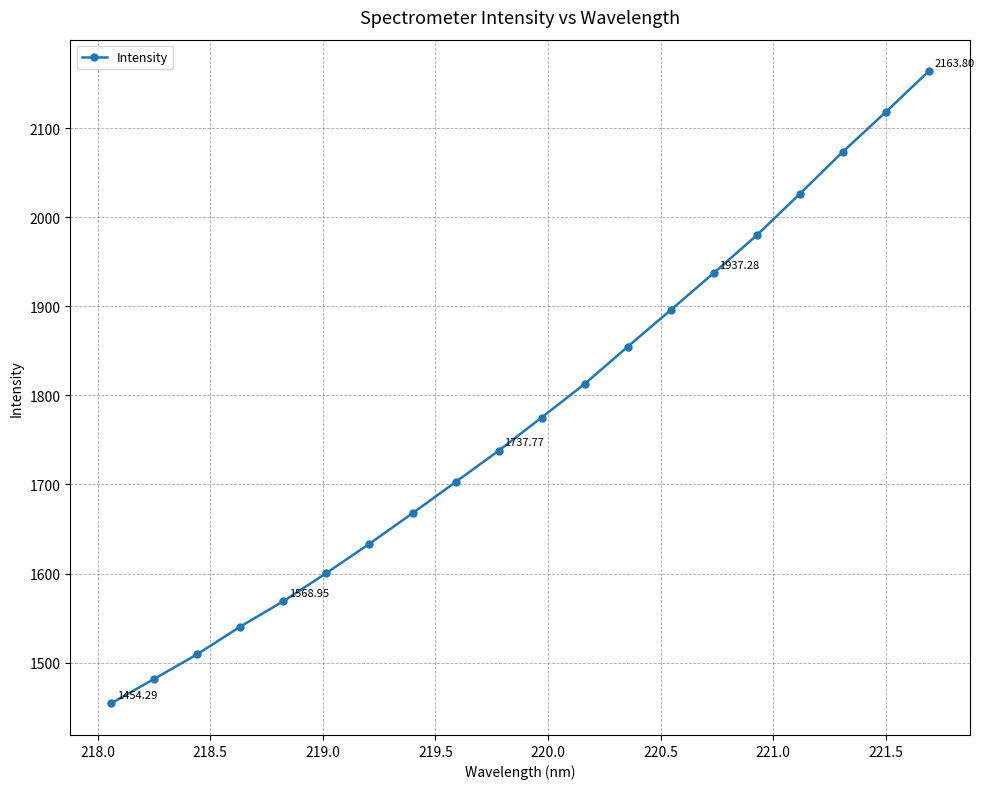

Reading left to right, what are all the values shown in this chart?

1454.3	1481.8	1509.4	1540.5	1569.0	1600.6	1633.5	1667.7	1702.7	1737.8	1775.2	1812.8	1854.6	1895.7	1937.3	1979.6	2026.0	2073.3	2118.0	2163.8